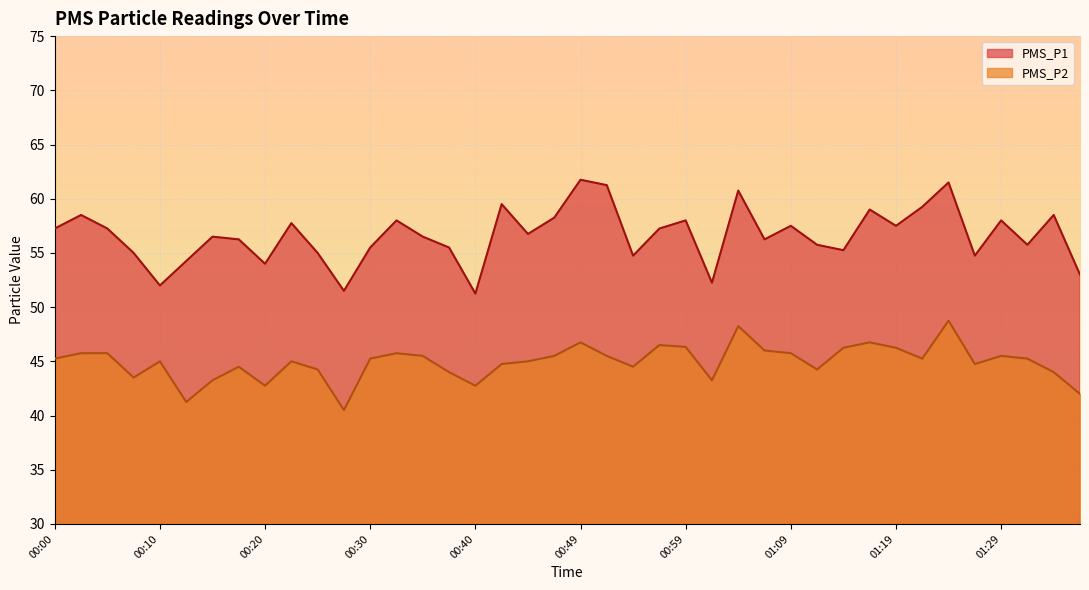

True or false: PMS_P1 and PMS_P2 intersect in this chart.

False